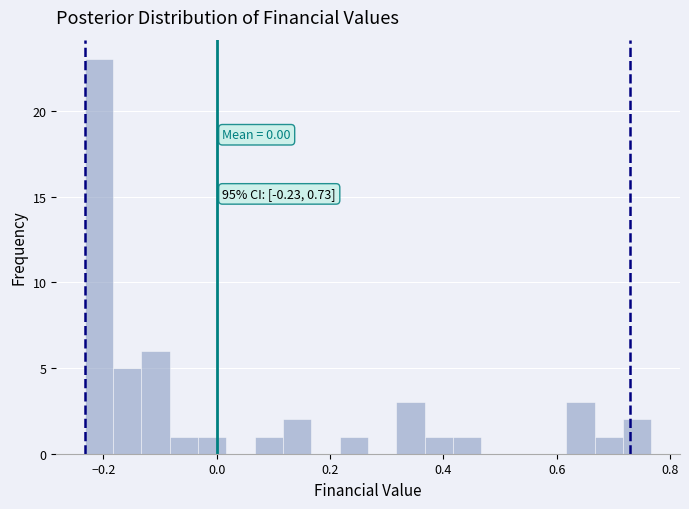

Around what value on the x-axis is the tallest bar? Give the approximate position of its centre, as read against the axis.

-0.20